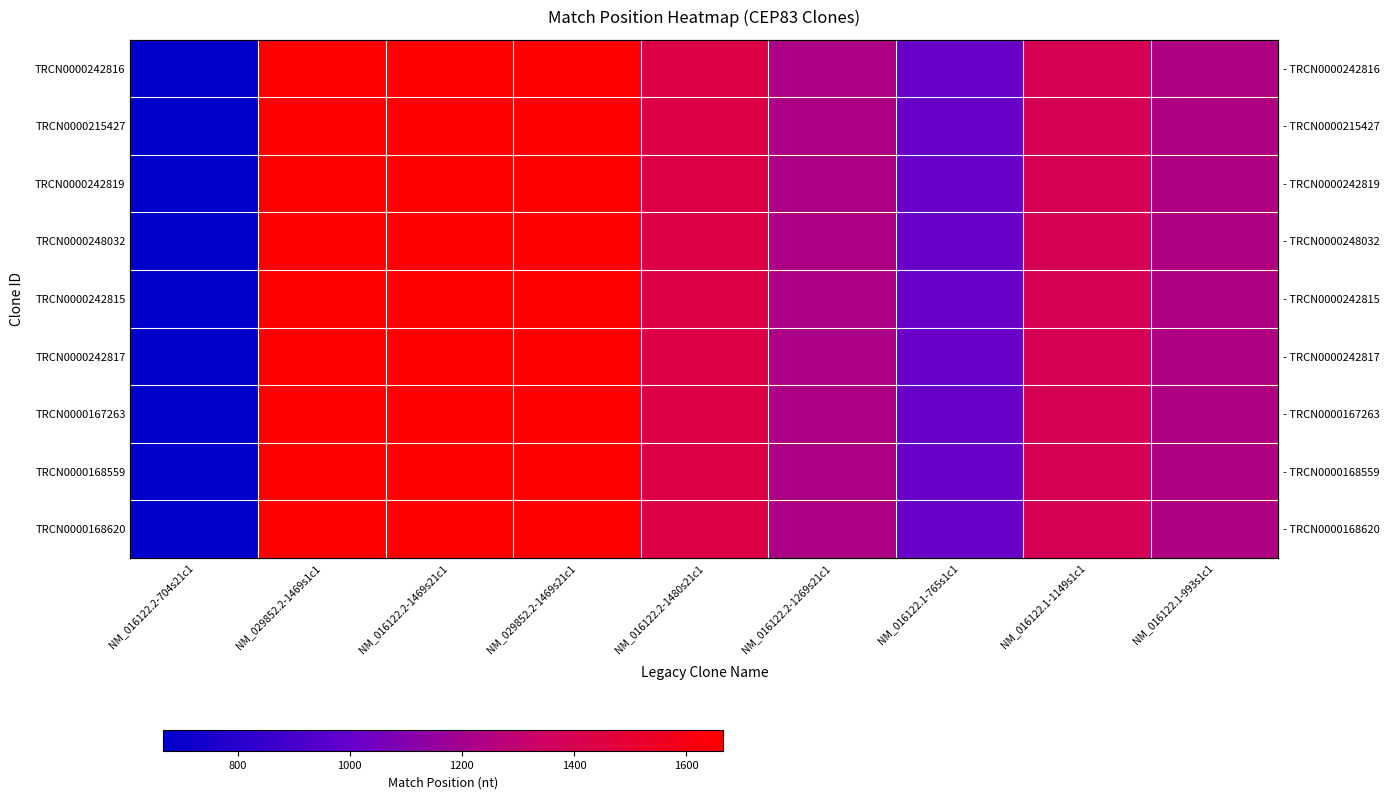

What is the maximum value for TRCN0000167263?

1666